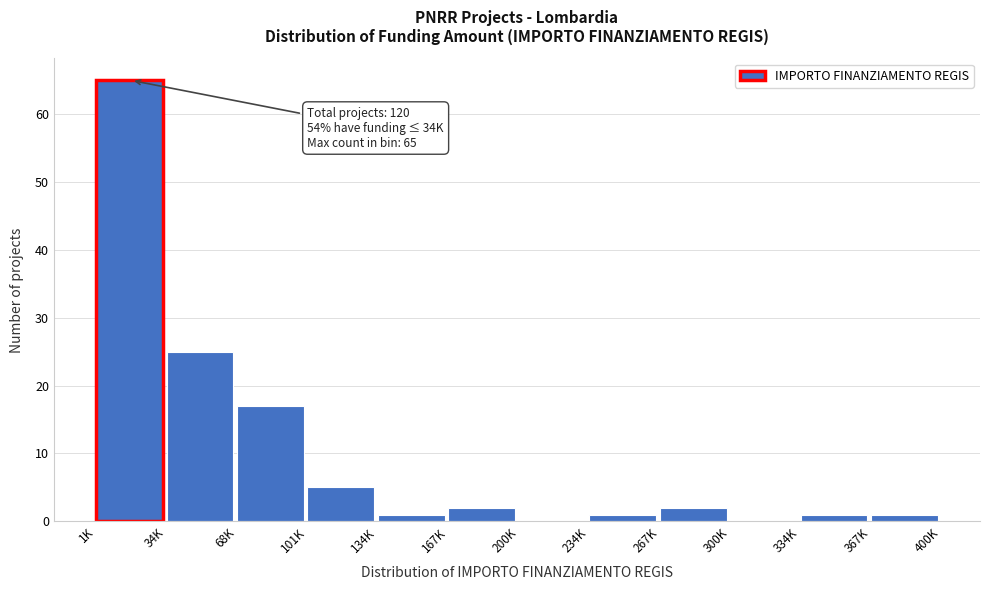

Reading left to right, what are all the values shown in this chart?

1K=65	34K=25	68K=17	101K=5	134K=1	167K=2	200K=0	234K=1	267K=2	300K=0	334K=1	367K=1